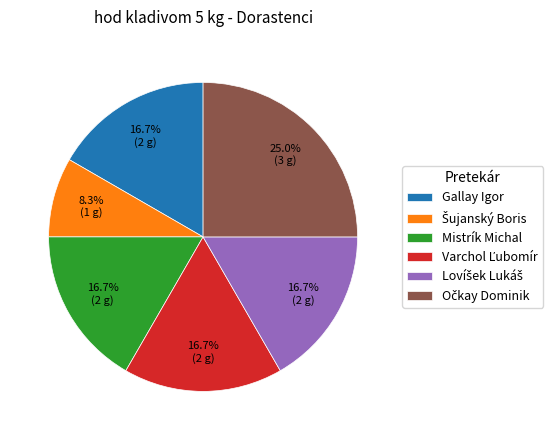

Is there a majority slice in this chart?

No